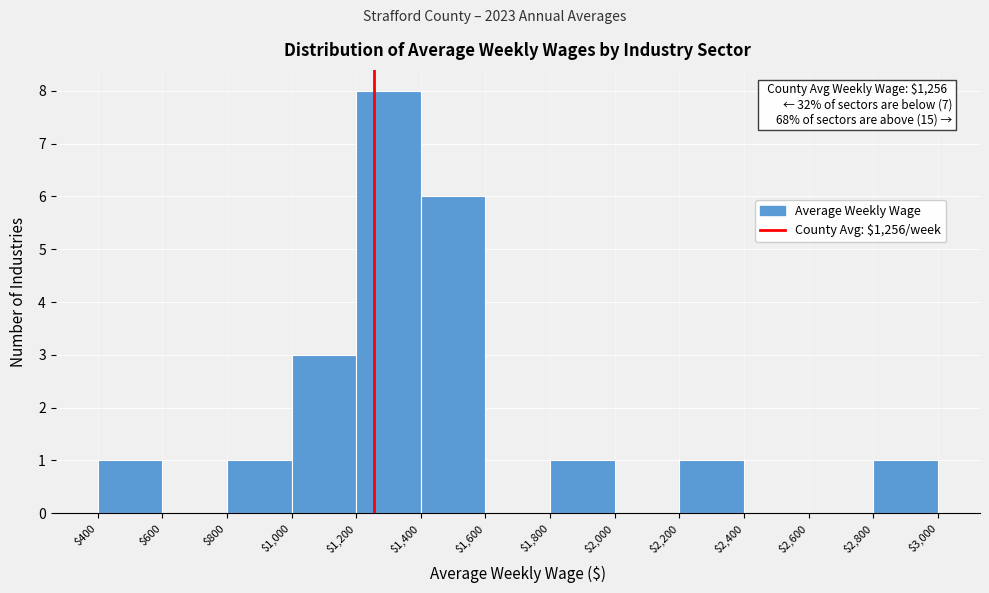

Which range on the x-axis has the tallest bar?

$1,200 to $1,400